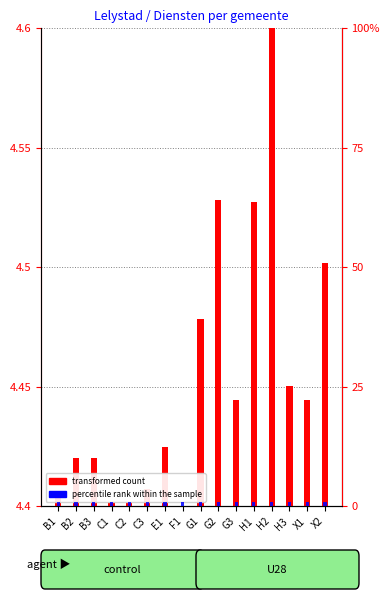

List the labels in order of percentile rank within the sample value, largest first.

B1, B2, B3, C1, C2, C3, E1, F1, G1, G2, G3, H1, H2, H3, X1, X2